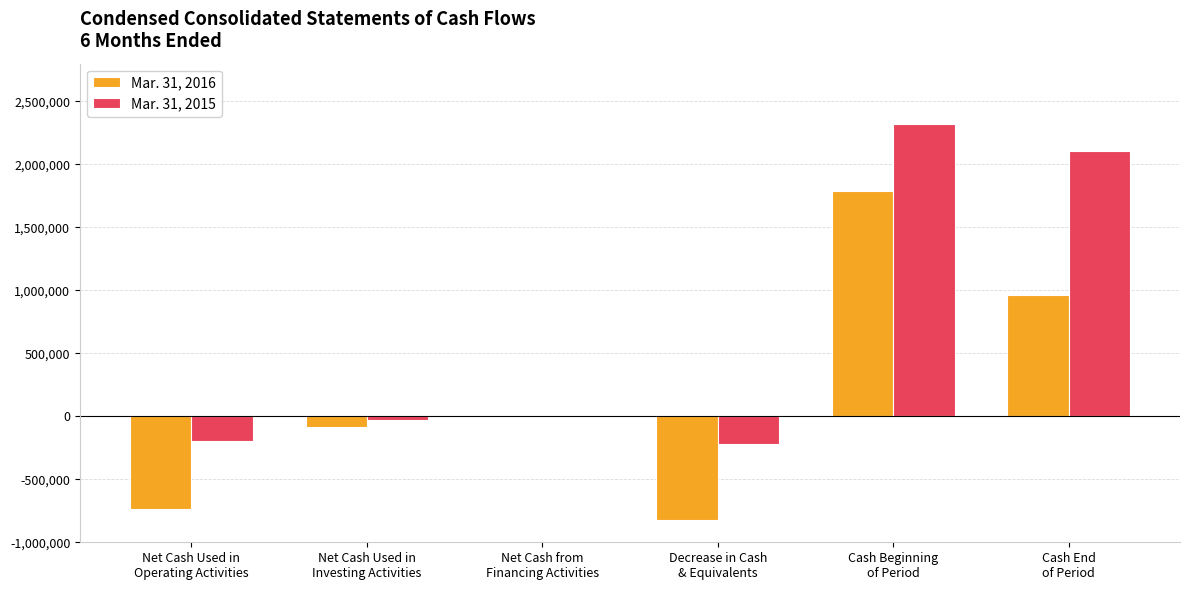

Count the number of data series in this chart.

2